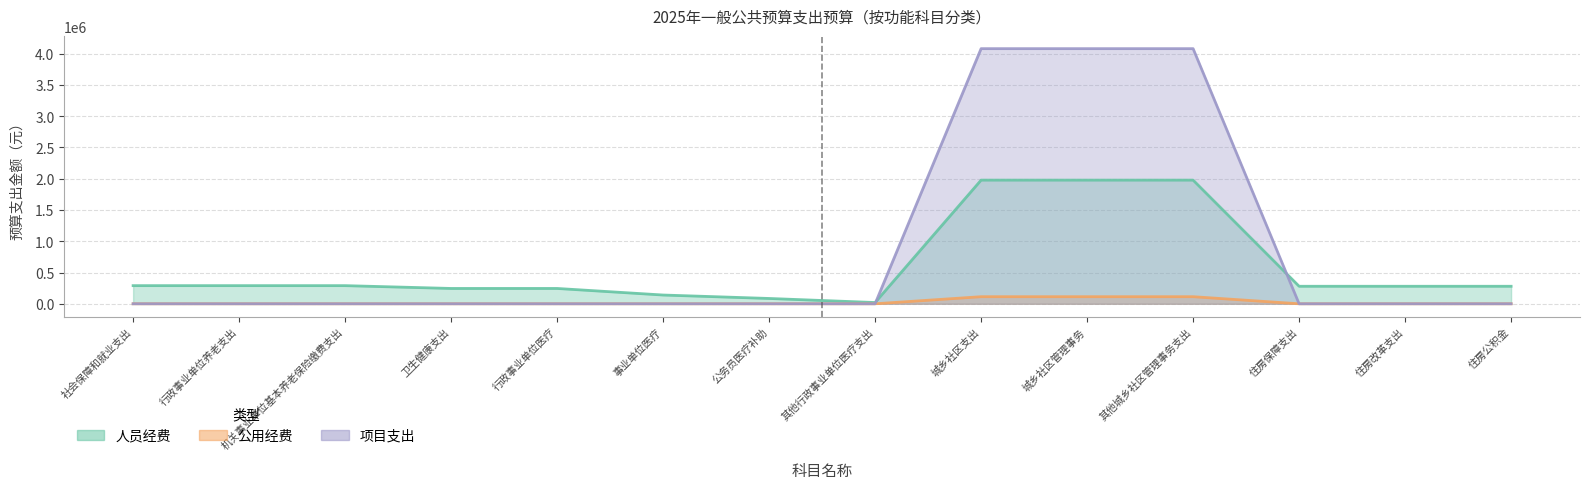

How many lines are shown in the chart?

3